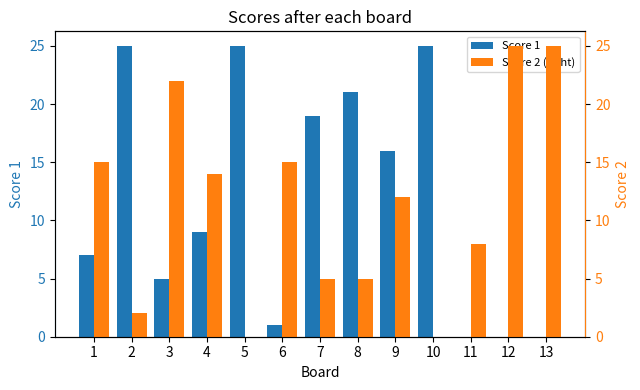

List the series in order of their peak value, highest first.

Score 1, Score 2 (right)